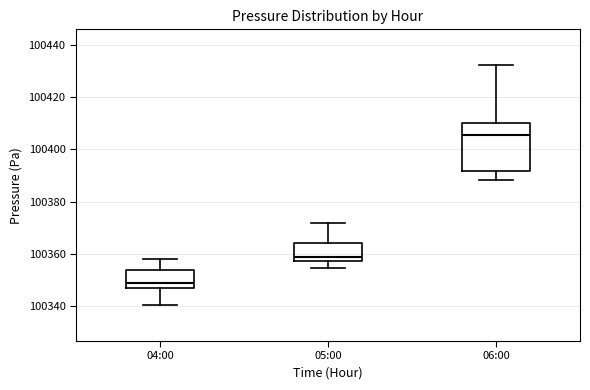

Reading left to right, transcribe this box plot: for each box, give where its median line is, the range the box spans, and where its two whiskers end, as read against the y-axis. The values are not printed on the chart, so give them approximately, as read against the axis.

04:00: median 100348, box 100346 to 100354, whiskers 100340 to 100358
05:00: median 100358 (just above the box's lower edge), box 100358 to 100364, whiskers 100354 to 100372
06:00: median 100406, box 100392 to 100410, whiskers 100388 to 100432